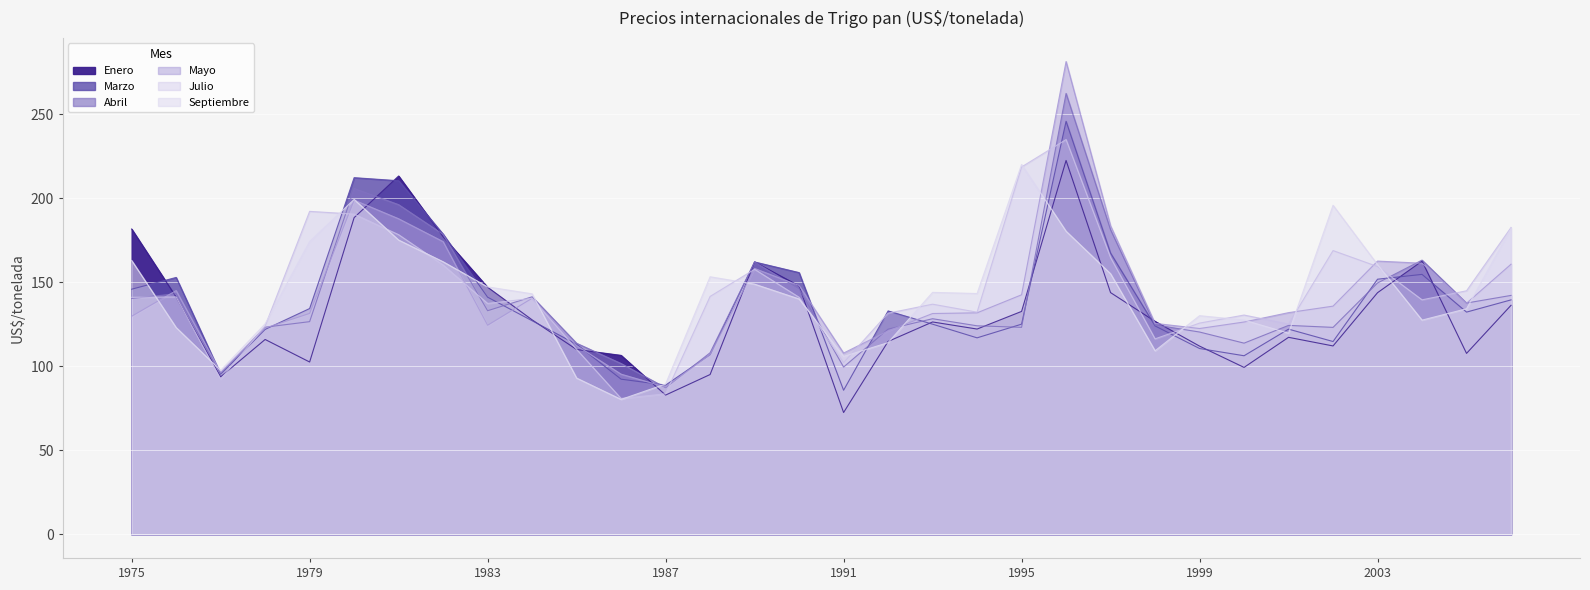

What is the difference between the maximum and second lowest values in the Abril series?

166.4